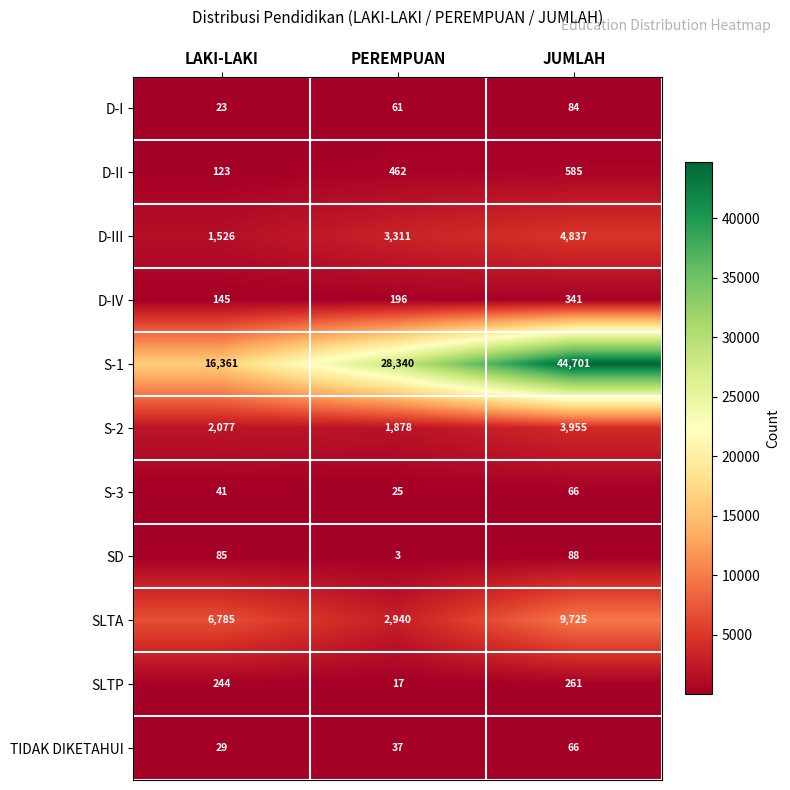

What is the difference between the highest and lowest values at JUMLAH?

44635